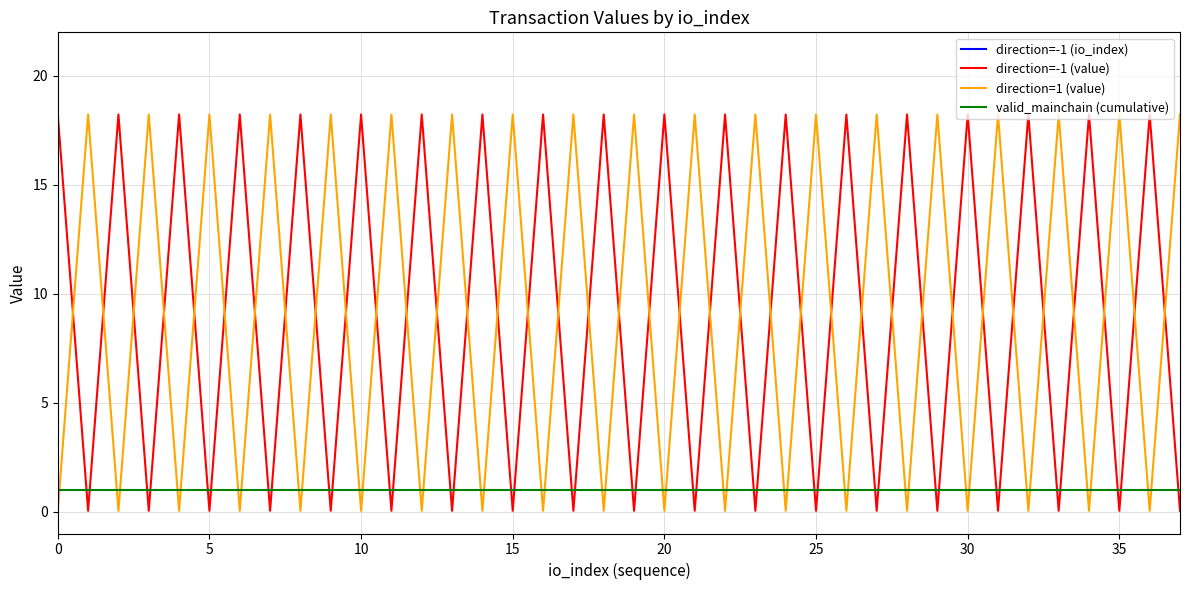

True or false: direction=1 (value) has a value of 9.5 at 19.

False